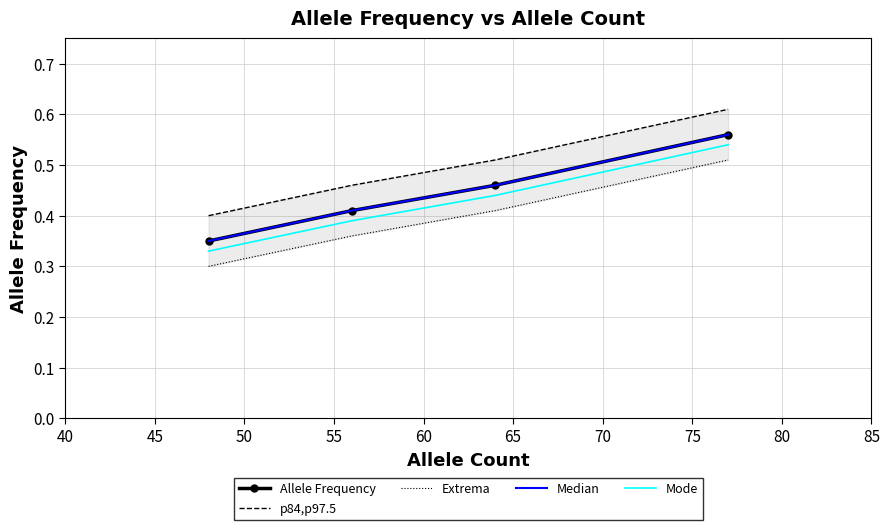

At how many categories does at least one series exceed 0?

4